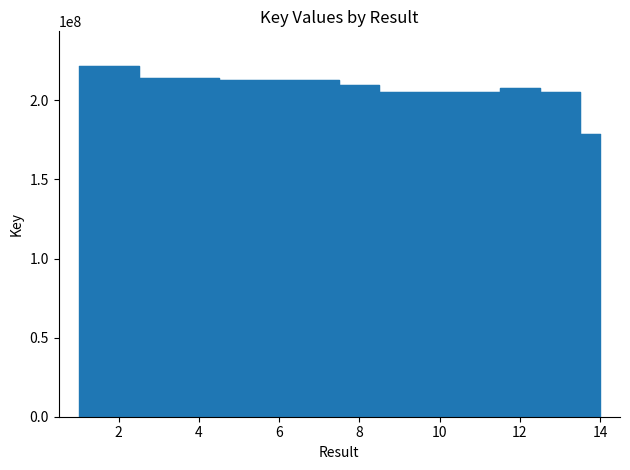

What is the sum of all values?

2926693565